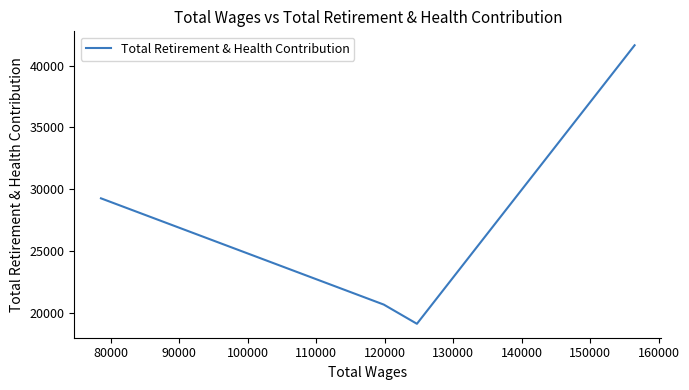

What is the sum of all values?

110708